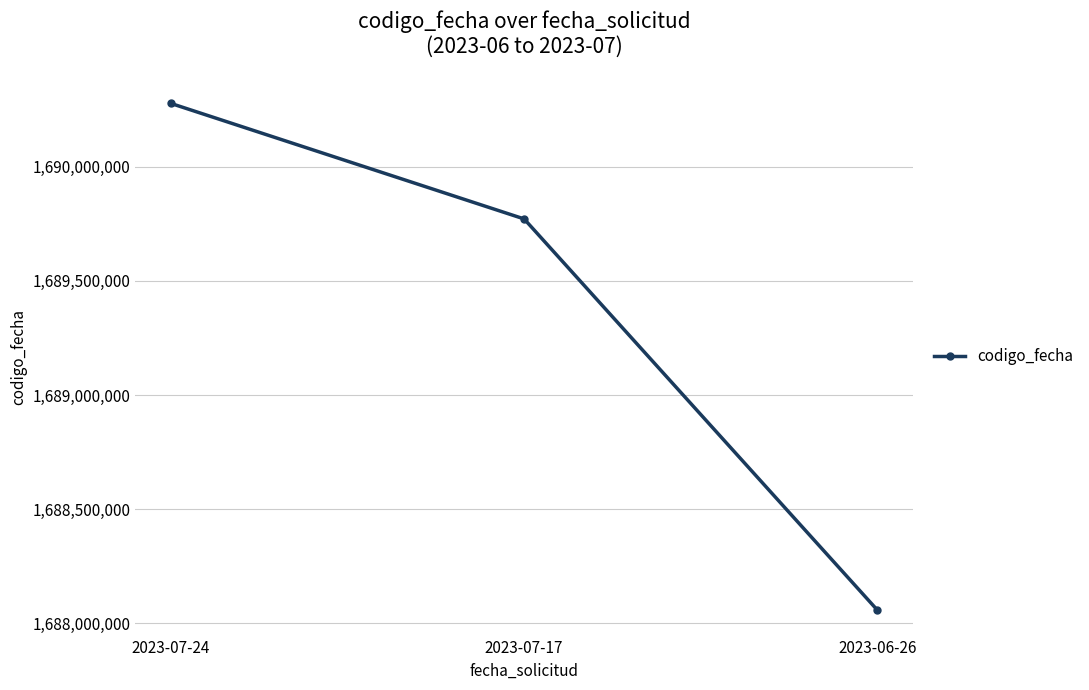

Count the number of categories in the chart.

3